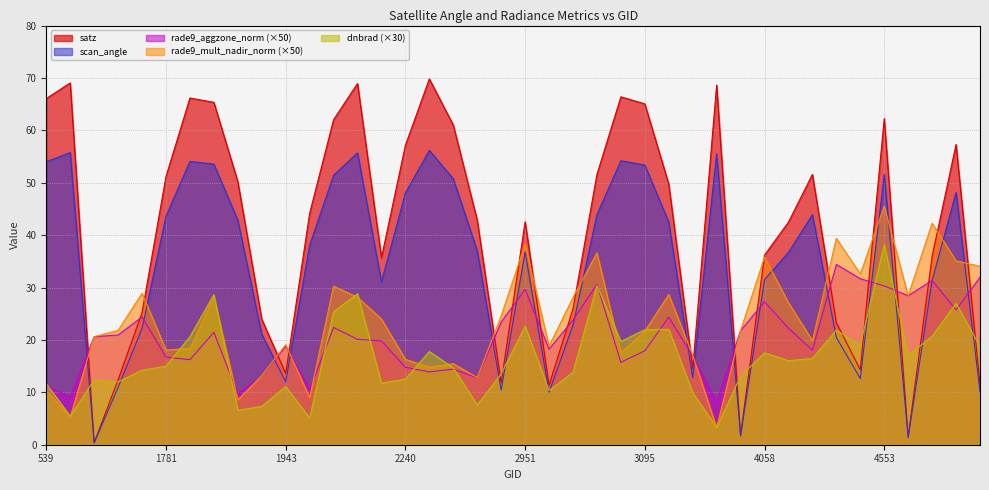

The value of dnbrad at 3365 is 13.1. True or false?

True